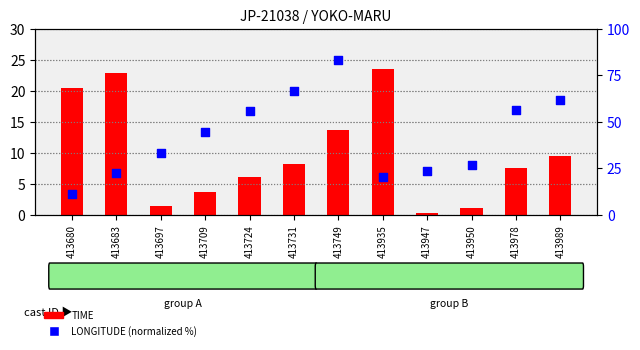

What is the total value across all series at 413731?

74.9